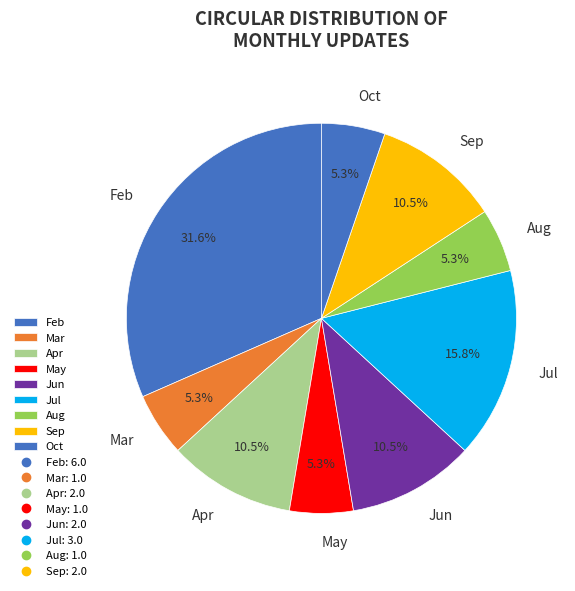

What portion of the pie excludes Oct?

94.7%